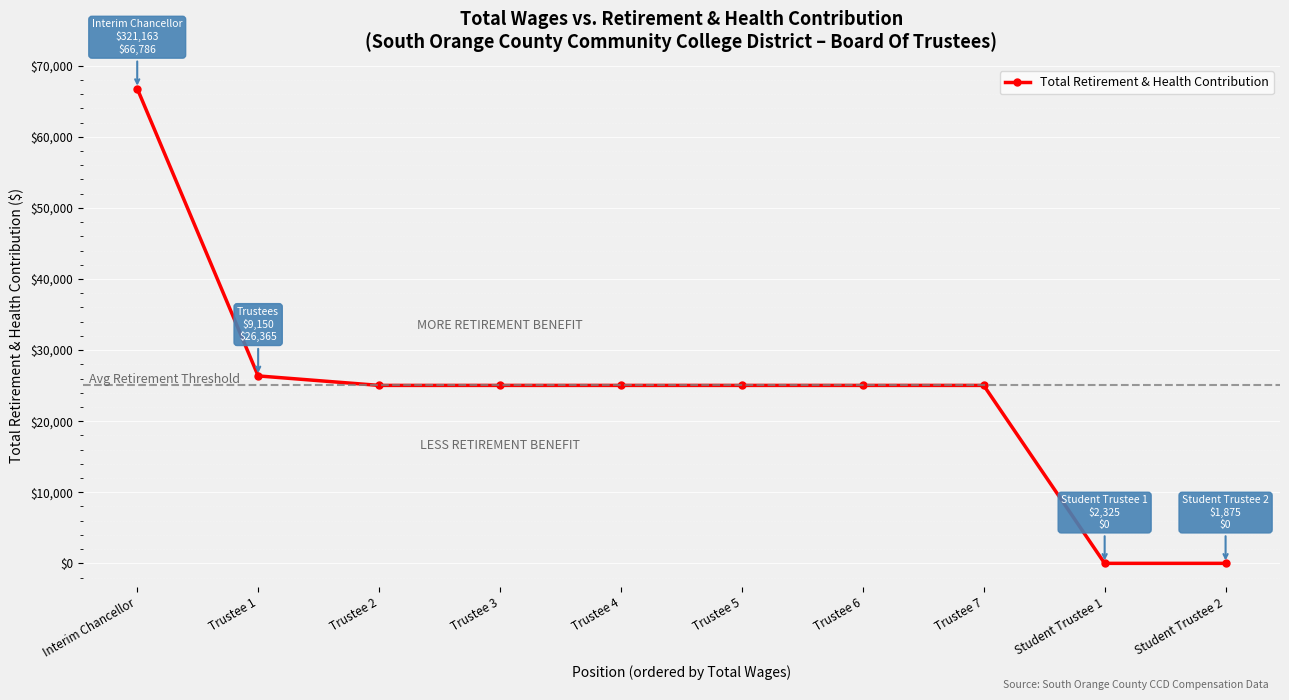

What is the sum of the values at Student Trustee 2 and Trustee 2?

25030